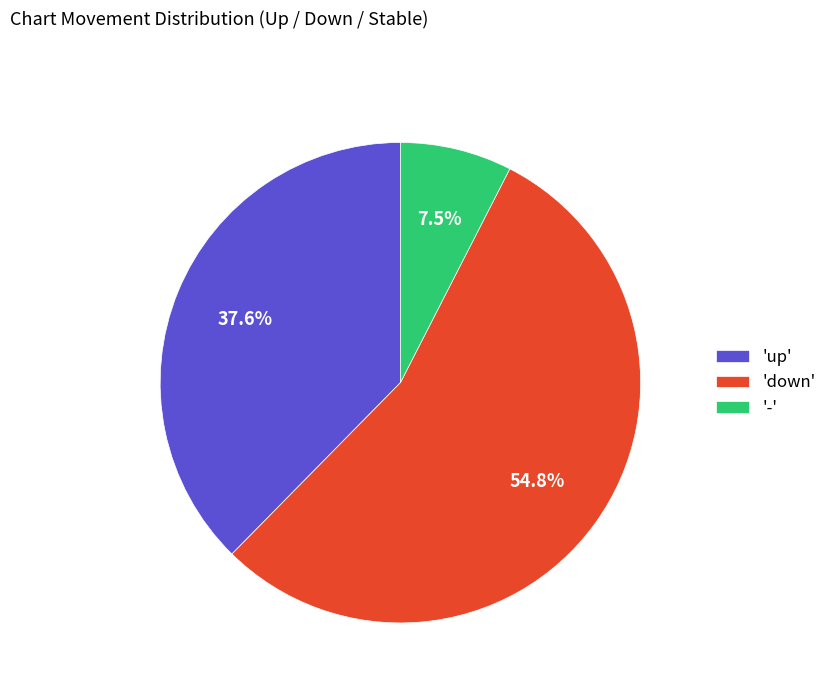

What is the ratio of the value at 'down' to the value at 'up'?

1.5